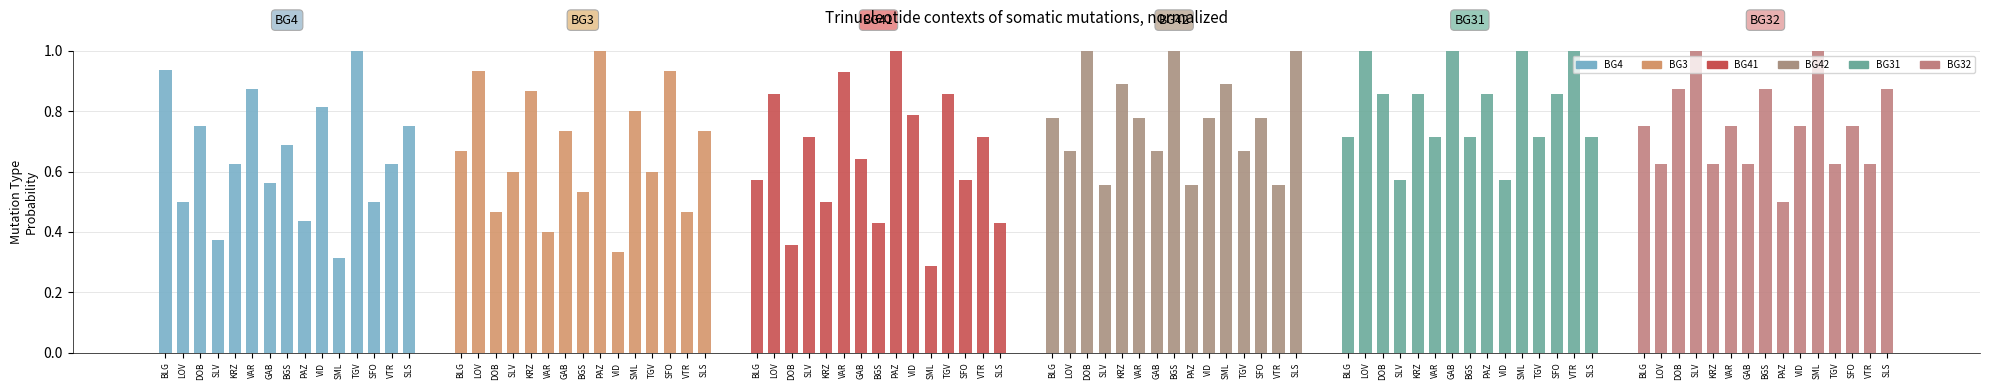

Which series changed the most between SML and VTR?

BG41